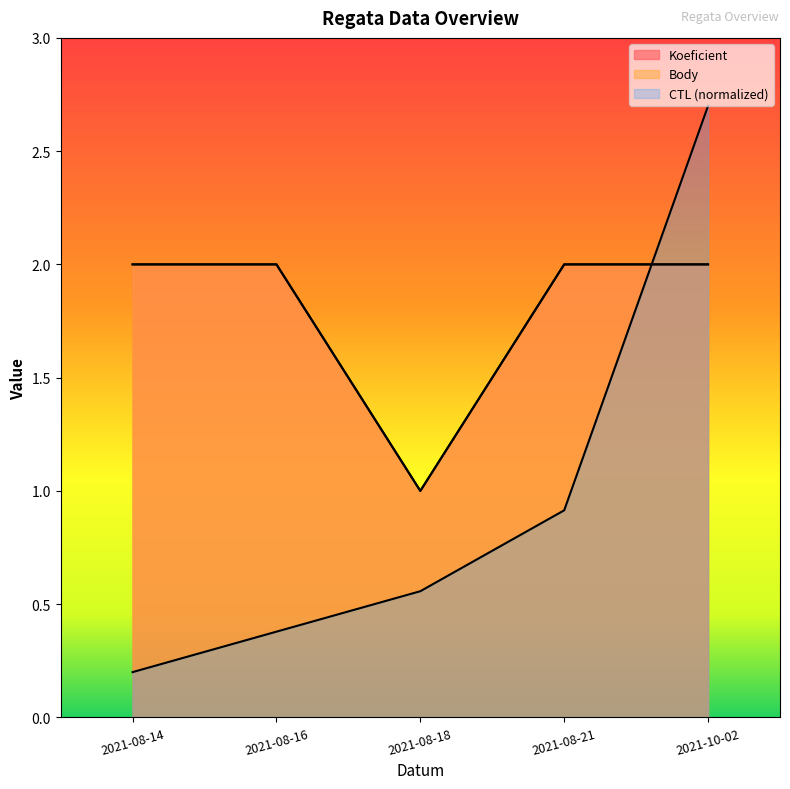

What is the average value of the CTL series?

0.9